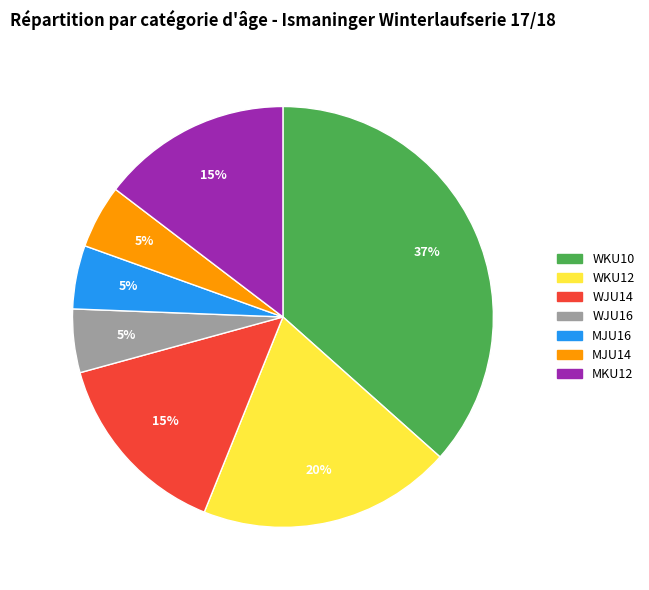

Do MJU16 and MJU14 together represent more than half of the pie?

No